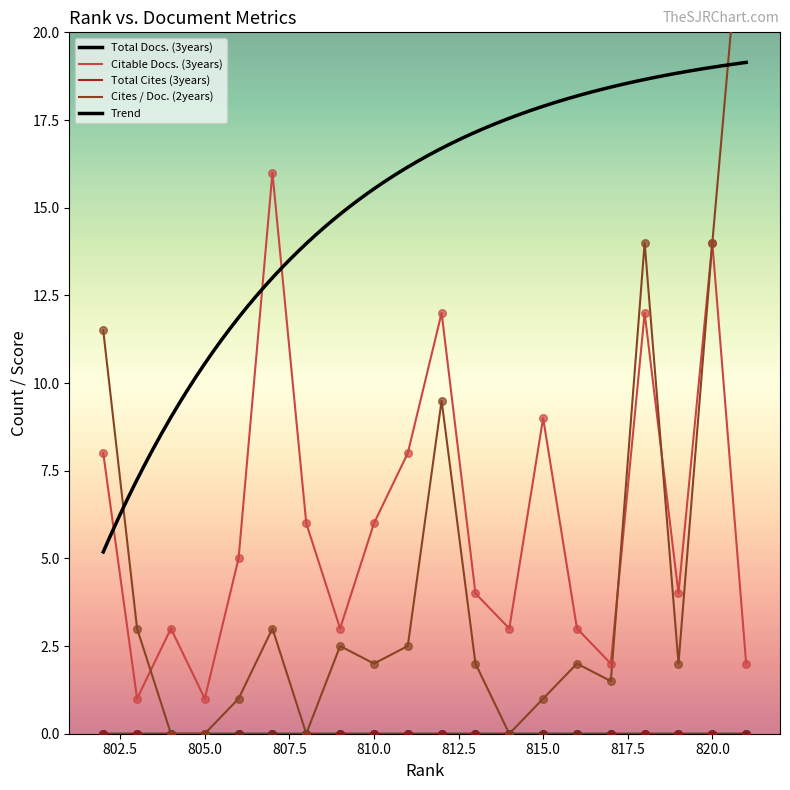

At how many categories does at least one series exceed 9?

6